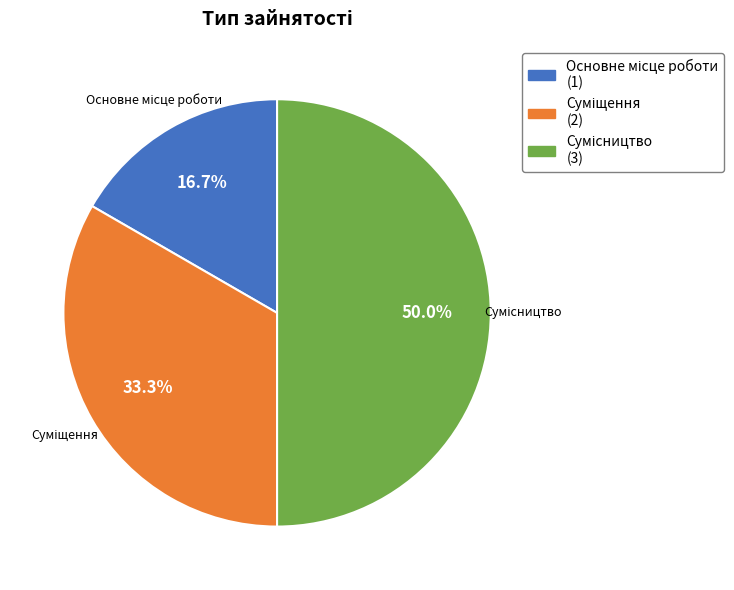

How many slices are in this pie chart?

3